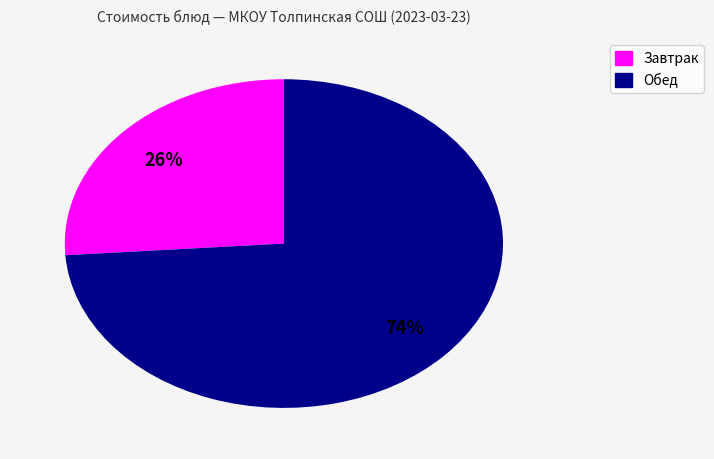

To the nearest percent, what is the difference between the largest and smallest slice percentages?

48%